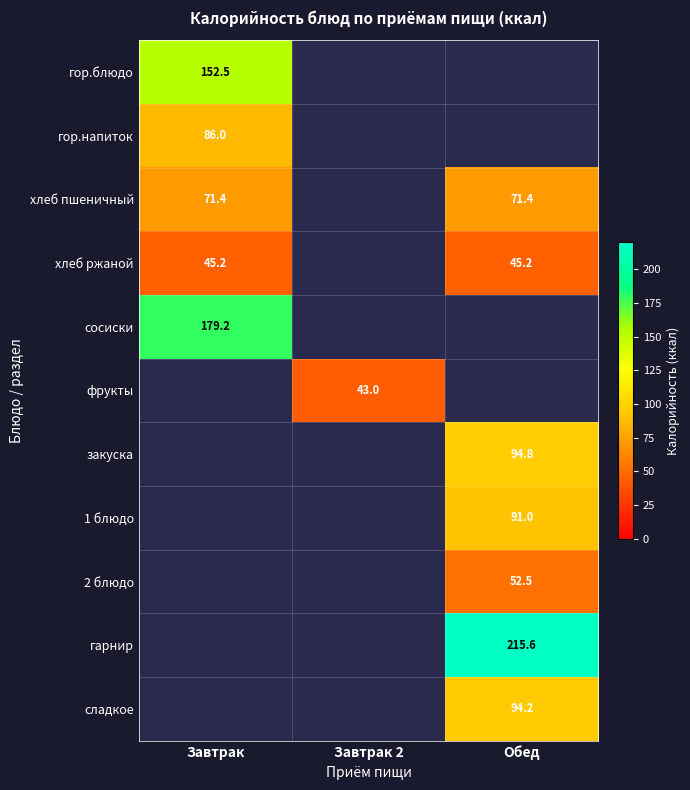

Between Завтрак and Обед, which is larger?

Обед